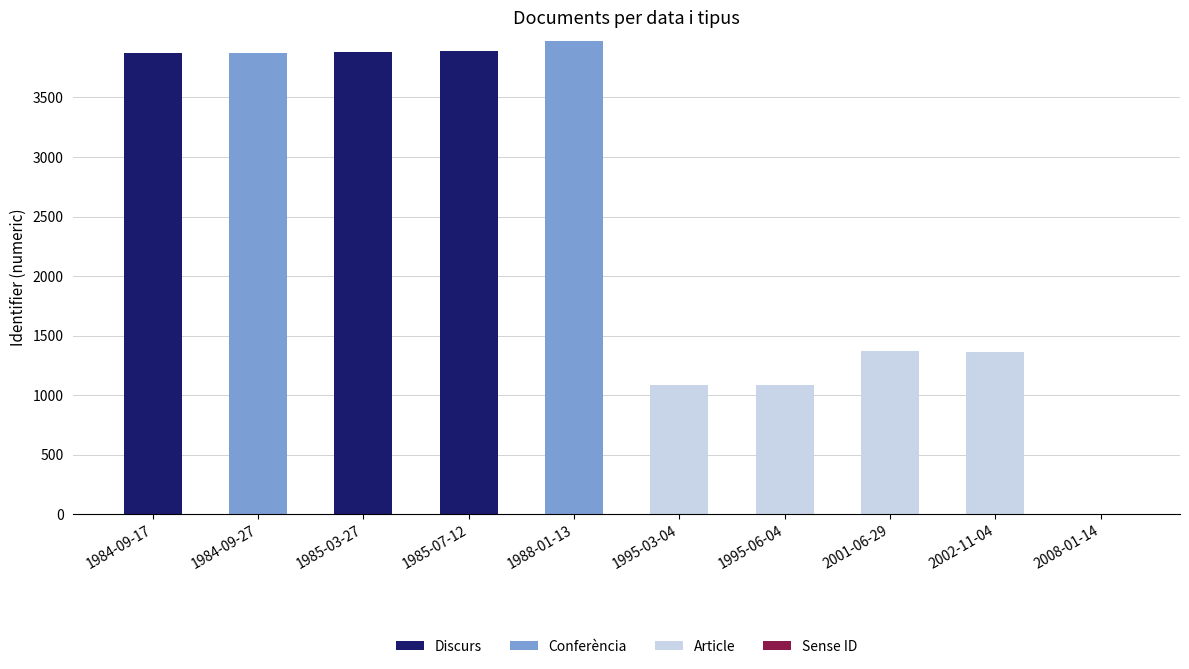

The value of Discurs at 1995-03-04 is -2596. True or false?

False